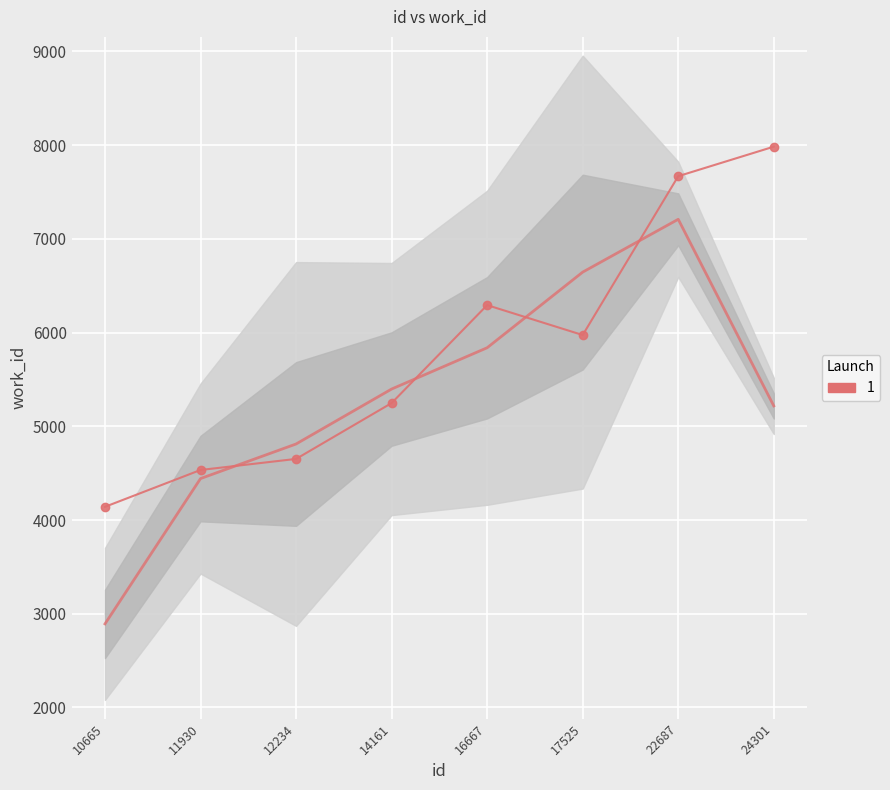

List the labels in order of value, largest first.

24301, 22687, 16667, 17525, 14161, 12234, 11930, 10665